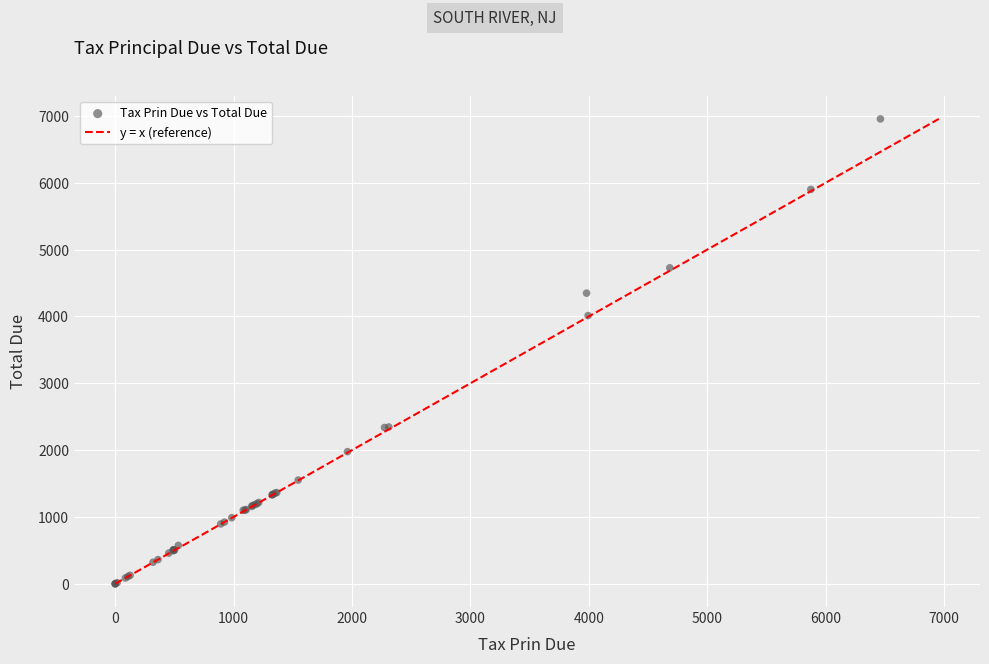

What Y value in the scatter plot is closest to 3477?

4012.9